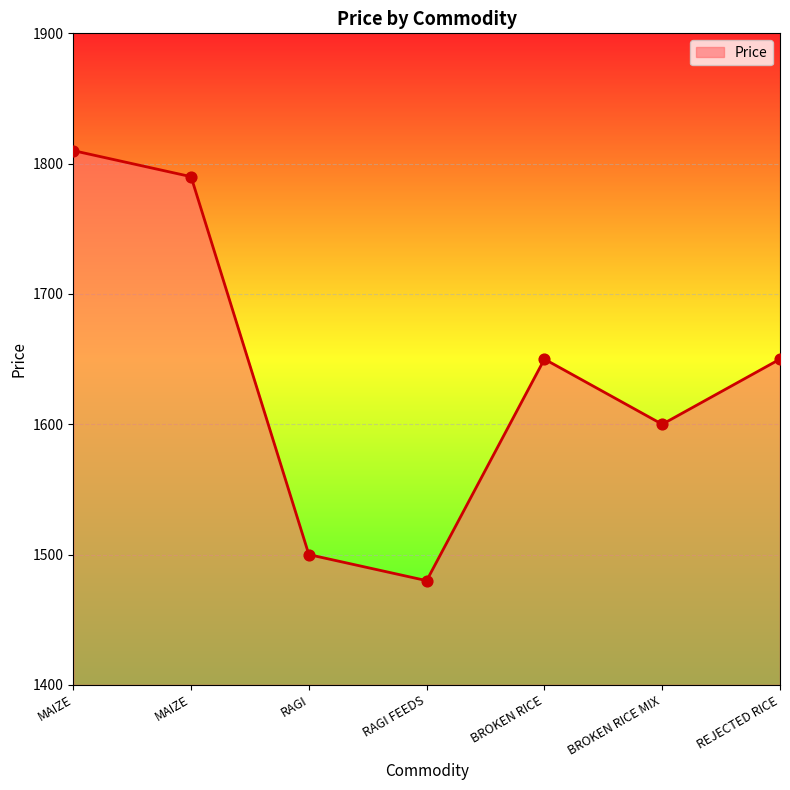

Does the chart have visible grid lines?

Yes